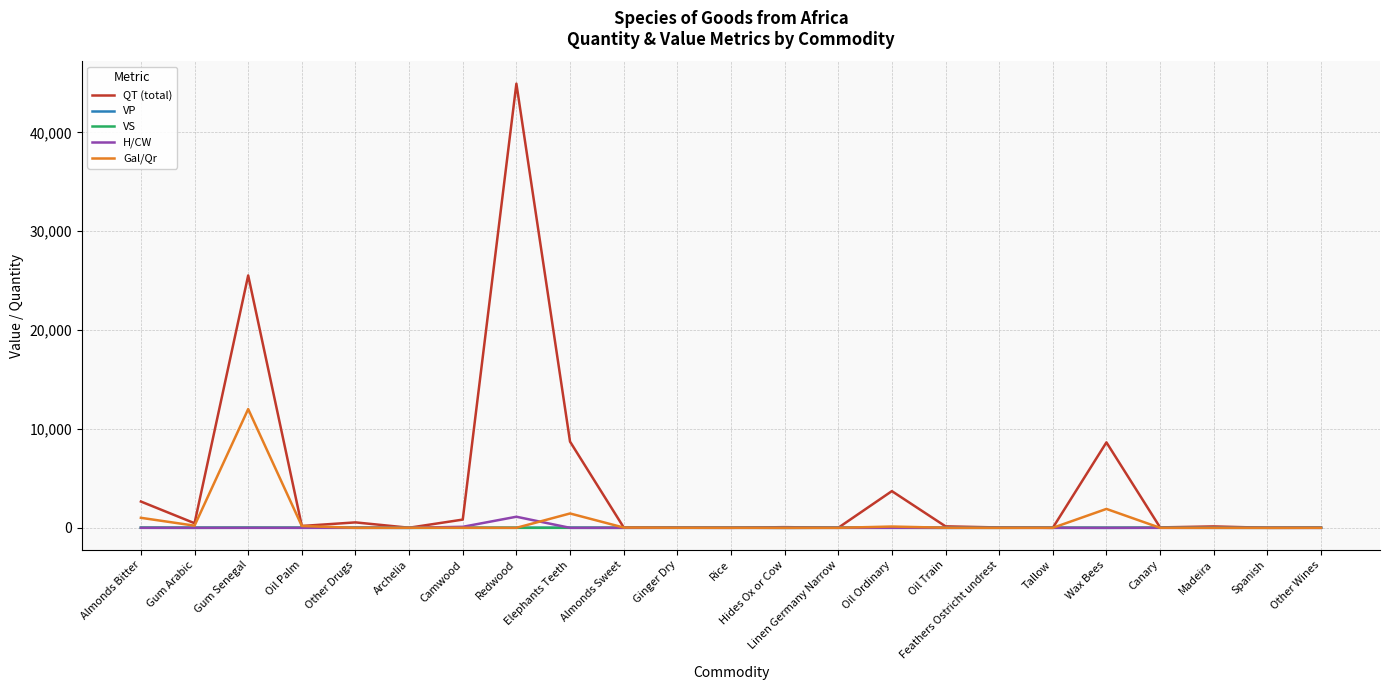

Which series has the largest range (max minus min)?

QT (total)